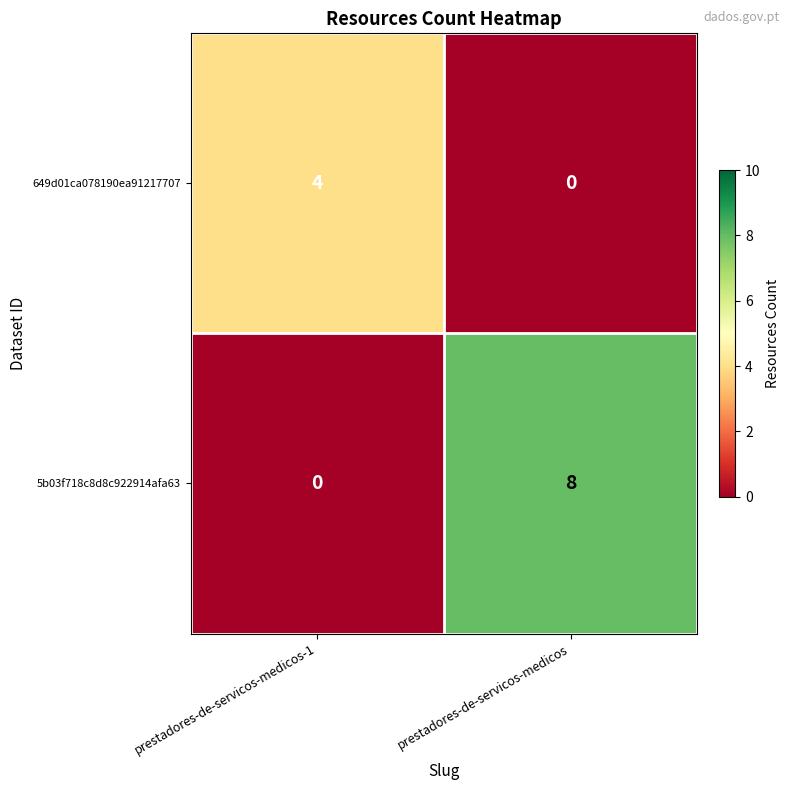

Which series has the widest spread of values?

5b03f718c8d8c922914afa63